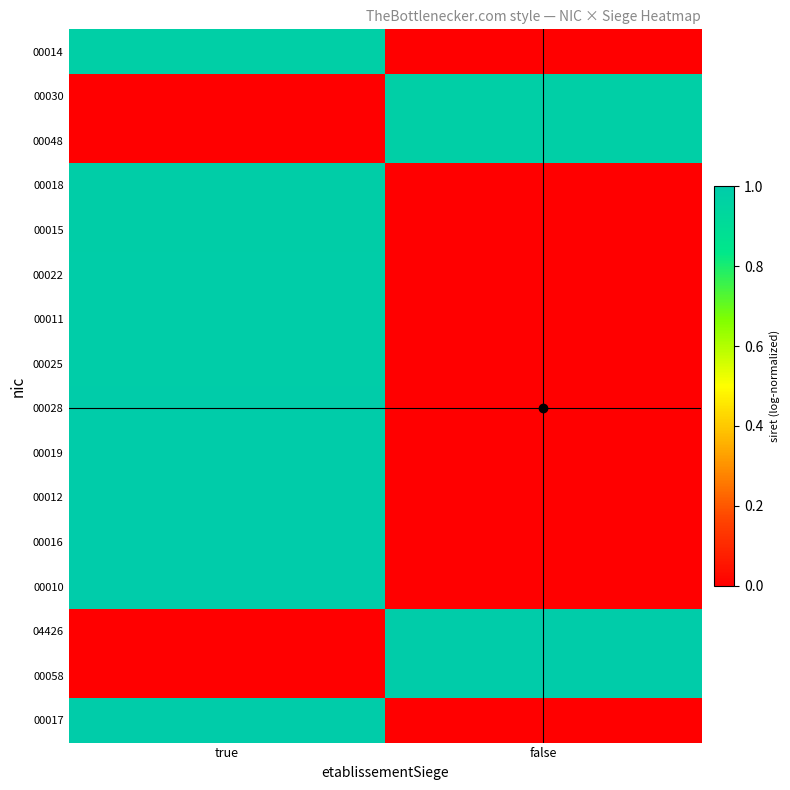

What is the total value across all series at false?

3.9